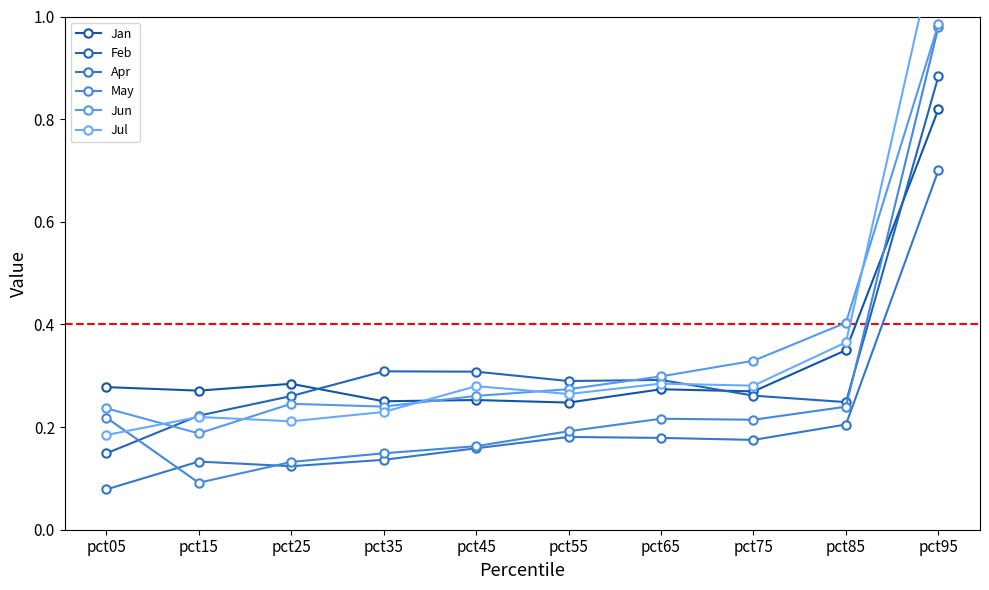

How many times do Jun and Feb cross each other?

2